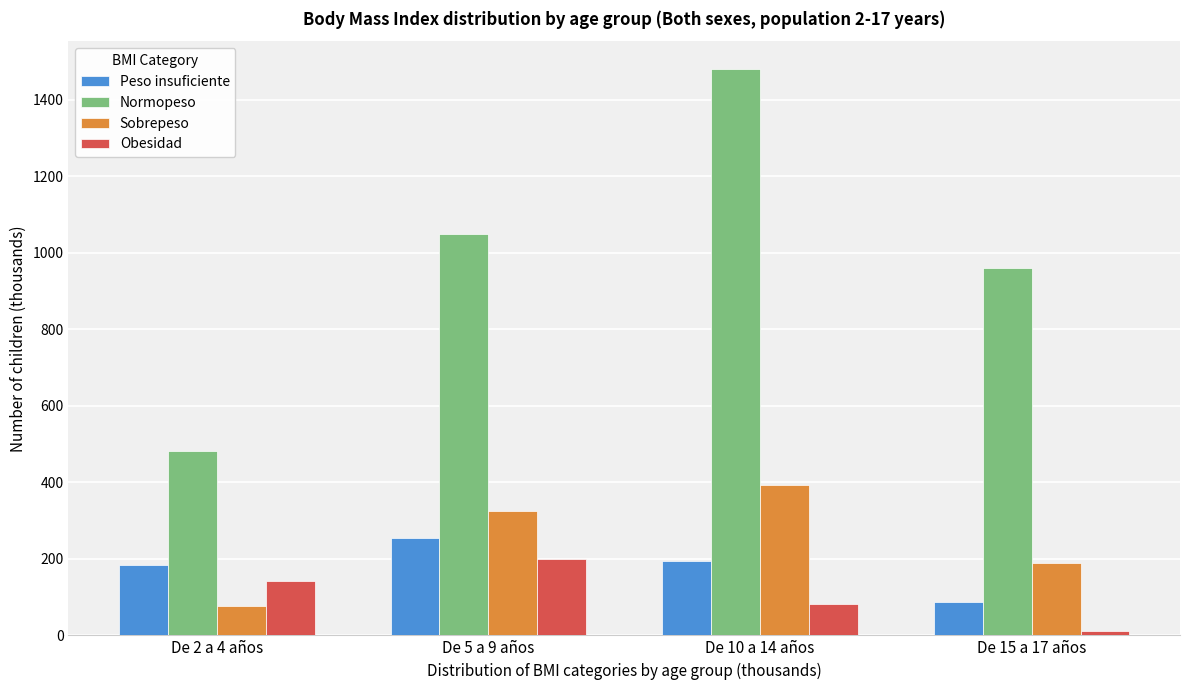

Reading left to right, extract all data points from this chart.

Peso insuficiente: De 2 a 4 años=183.0	De 5 a 9 años=254.3	De 10 a 14 años=194.0	De 15 a 17 años=87.2
Normopeso: De 2 a 4 años=482.2	De 5 a 9 años=1047.8	De 10 a 14 años=1478.6	De 15 a 17 años=961.0
Sobrepeso: De 2 a 4 años=77.9	De 5 a 9 años=323.9	De 10 a 14 años=393.2	De 15 a 17 años=189.5
Obesidad: De 2 a 4 años=142.5	De 5 a 9 años=198.8	De 10 a 14 años=83.0	De 15 a 17 años=11.3